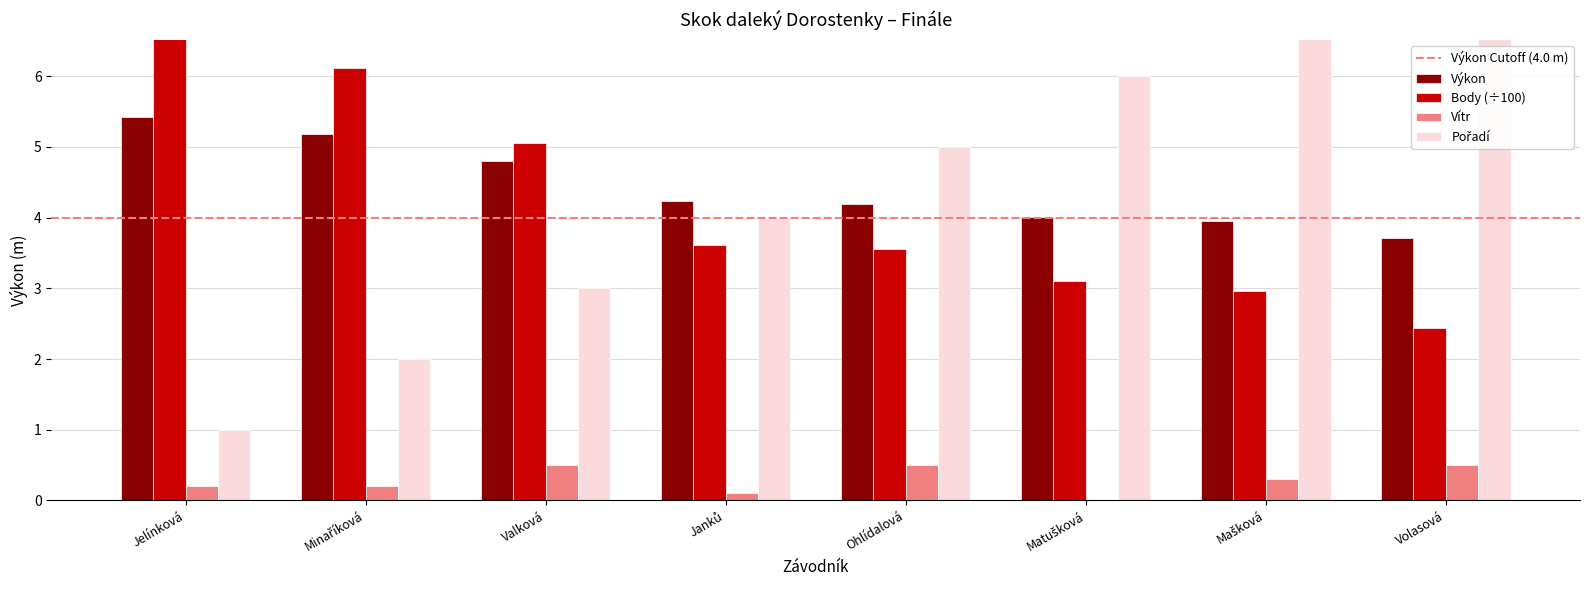

At which label does Pořadí first exceed 5?

Matušková